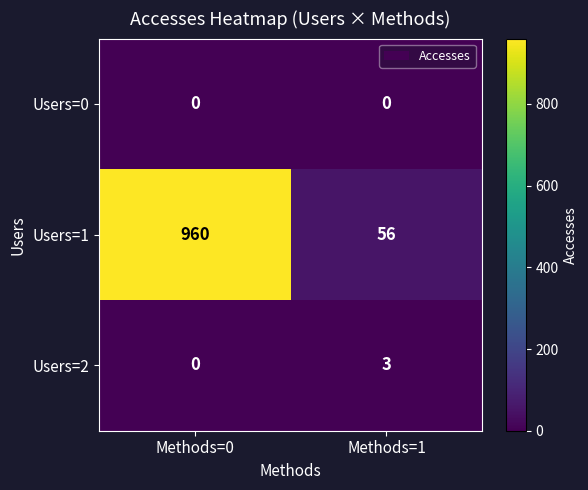

The value of Users=1 at Methods=0 is 412. True or false?

False